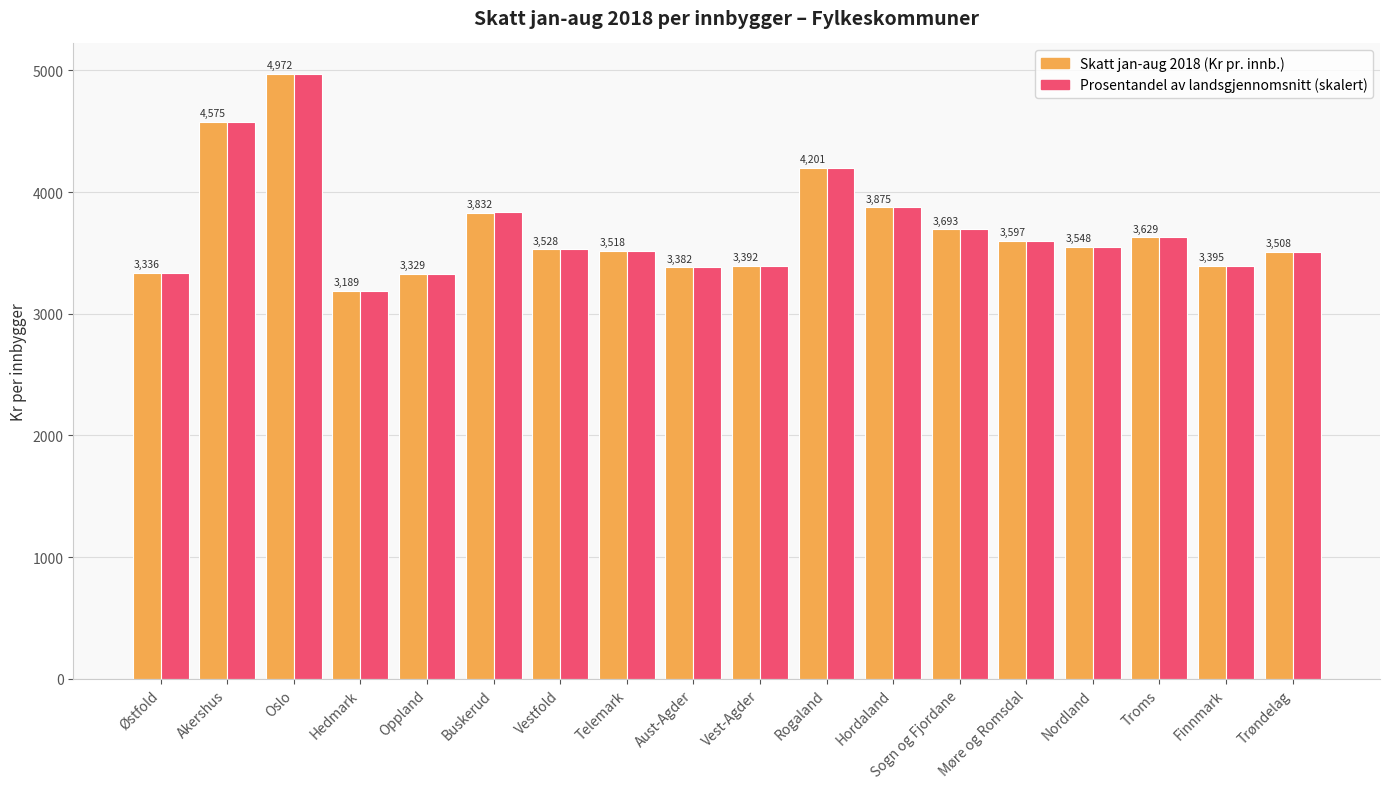

At which category is the sum across all series the highest?

Oslo